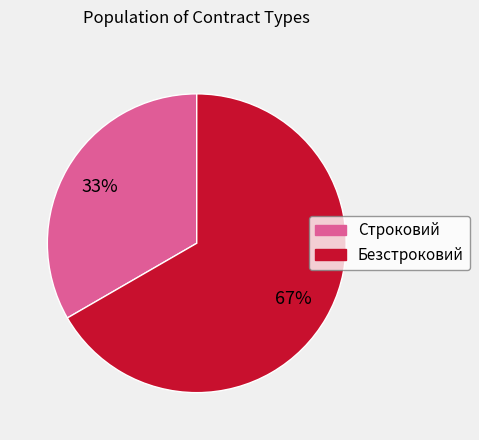

Do Строковий and Безстроковий together represent more than half of the pie?

Yes